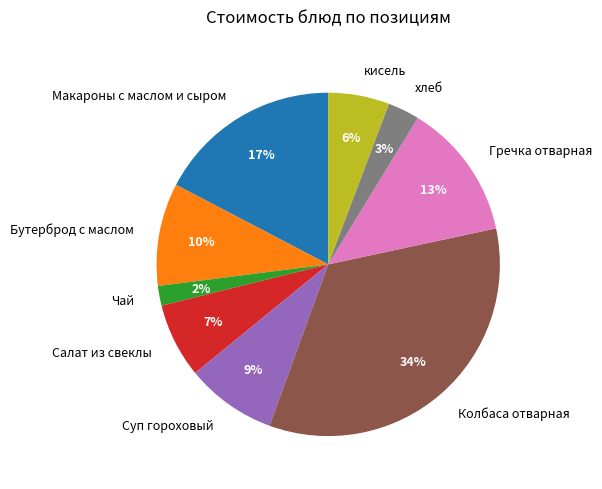

Rank the categories by value from highest to lowest.

Колбаса отварная, Макароны с маслом и сыром, Гречка отварная, Бутерброд с маслом, Суп гороховый, Салат из свеклы, кисель, хлеб, Чай